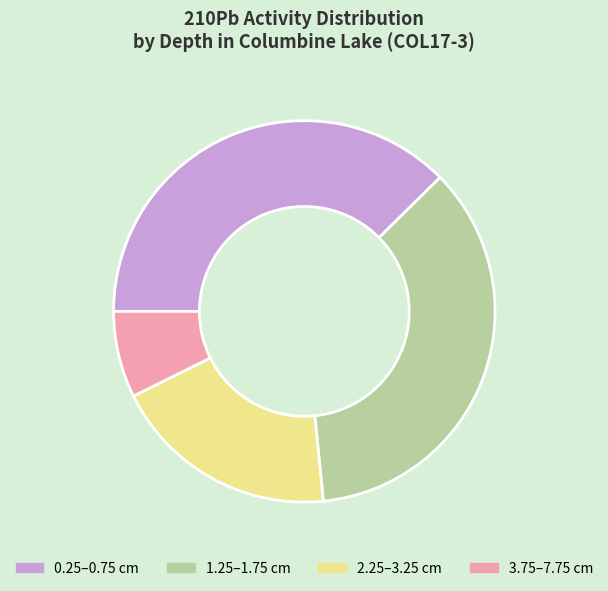

Is there a majority slice in this chart?

No